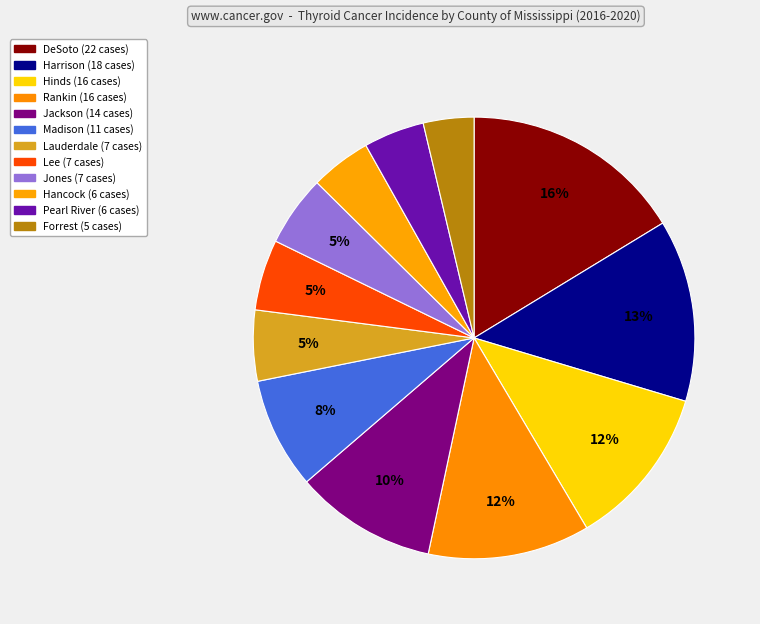

Rank the categories by value from highest to lowest.

DeSoto County, Harrison County, Hinds County, Rankin County, Jackson County, Madison County, Lauderdale County, Lee County, Jones County, Hancock County, Pearl River County, Forrest County